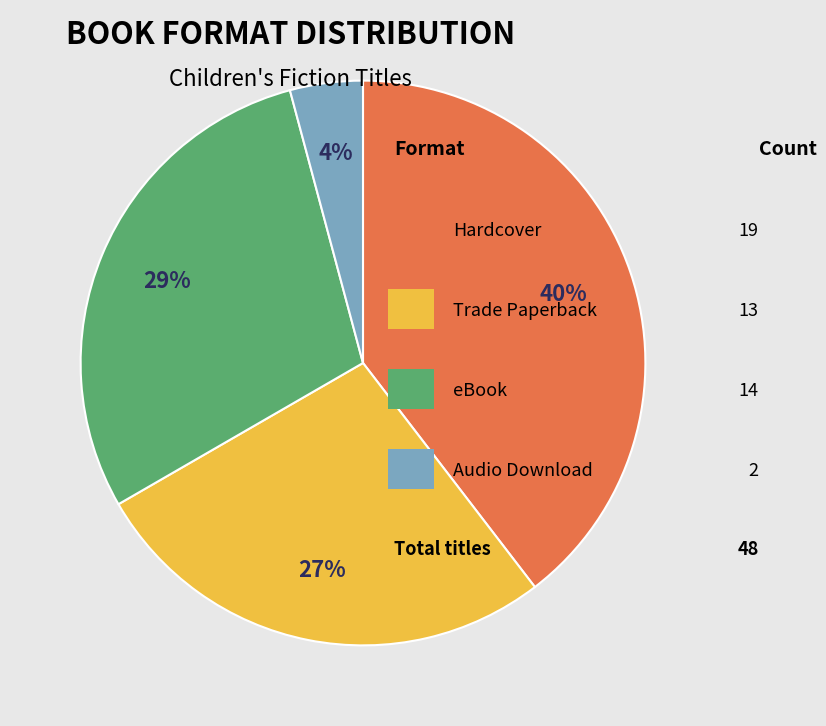

To the nearest percent, what is the average slice percentage?

25%